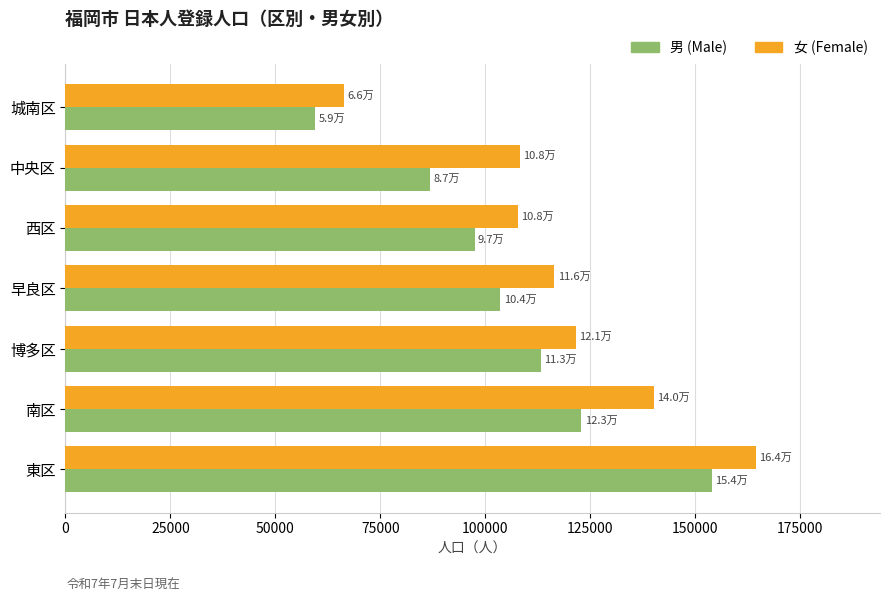

List the labels in order of 男 (Male) value, smallest first.

城南区, 中央区, 西区, 早良区, 博多区, 南区, 東区